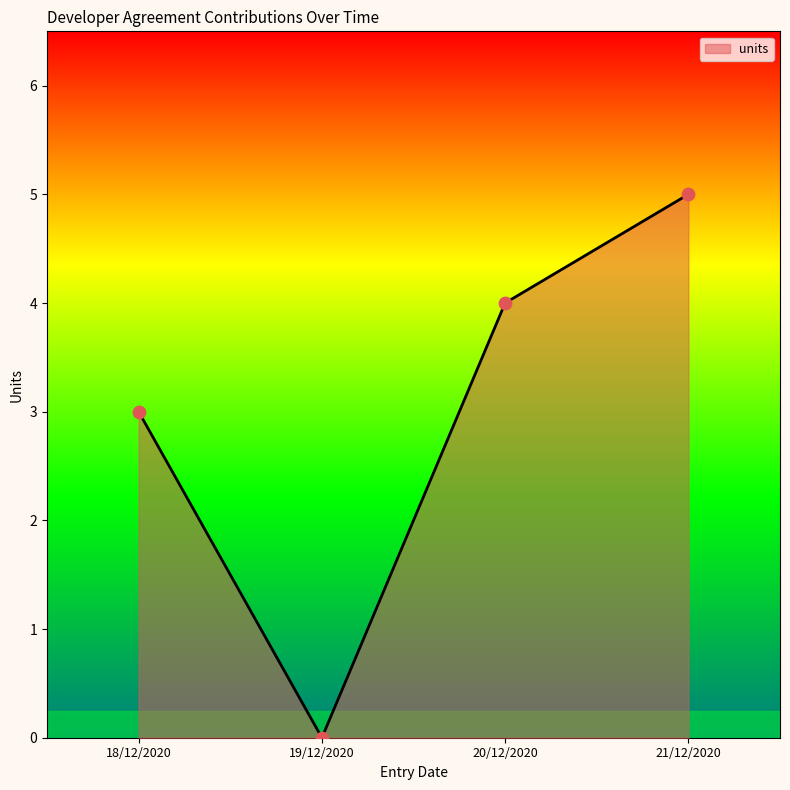

What is the change in value from 20/12/2020 to 21/12/2020?

+1